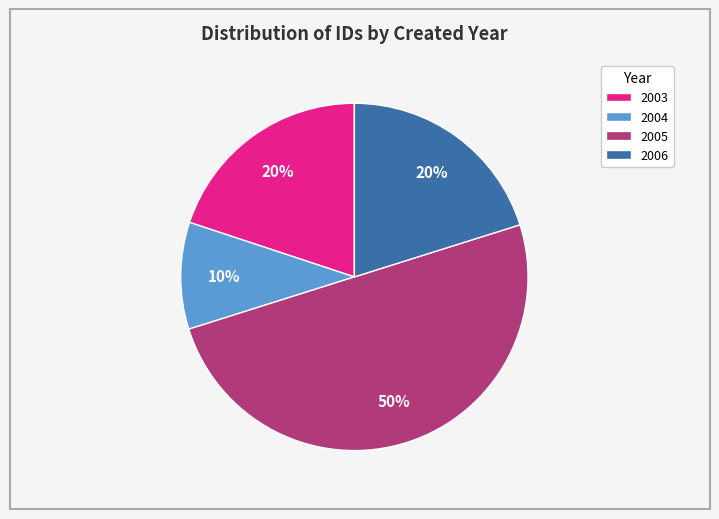

What is the largest slice in the pie chart?

2005